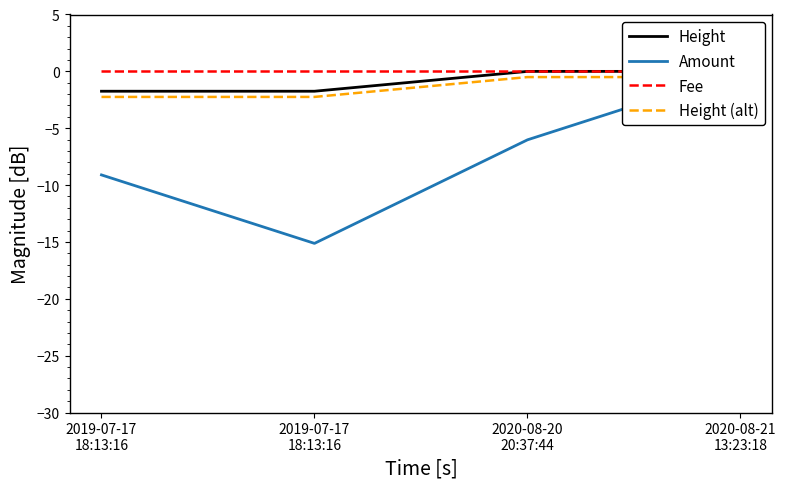

True or false: Amount and Fee cross at least once.

False